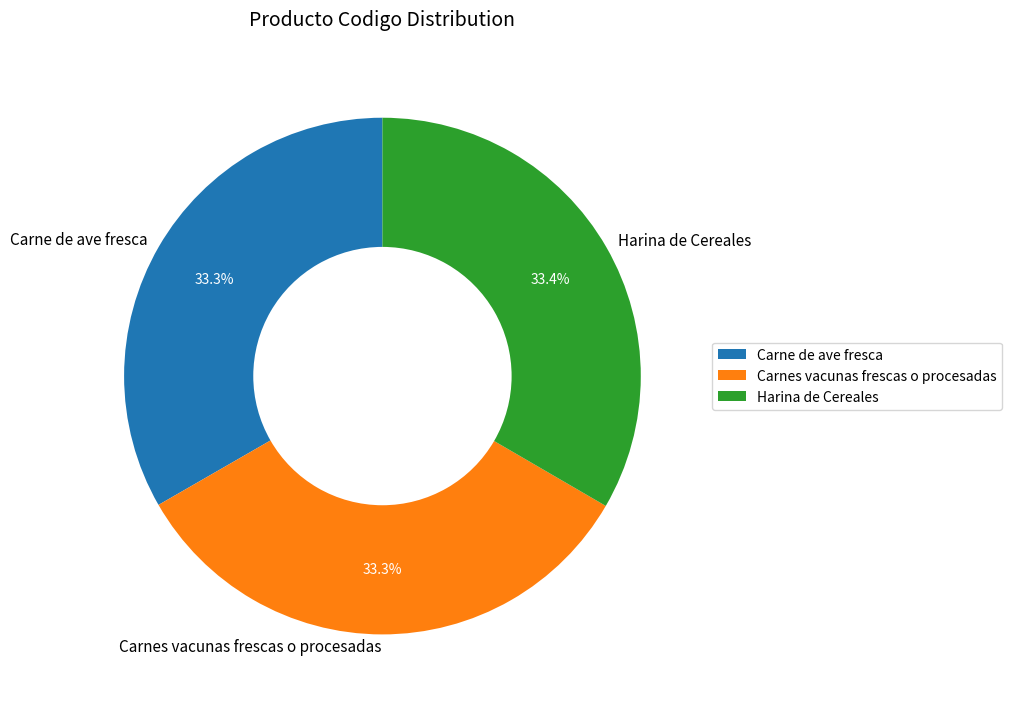

Count the number of slices in the pie.

3